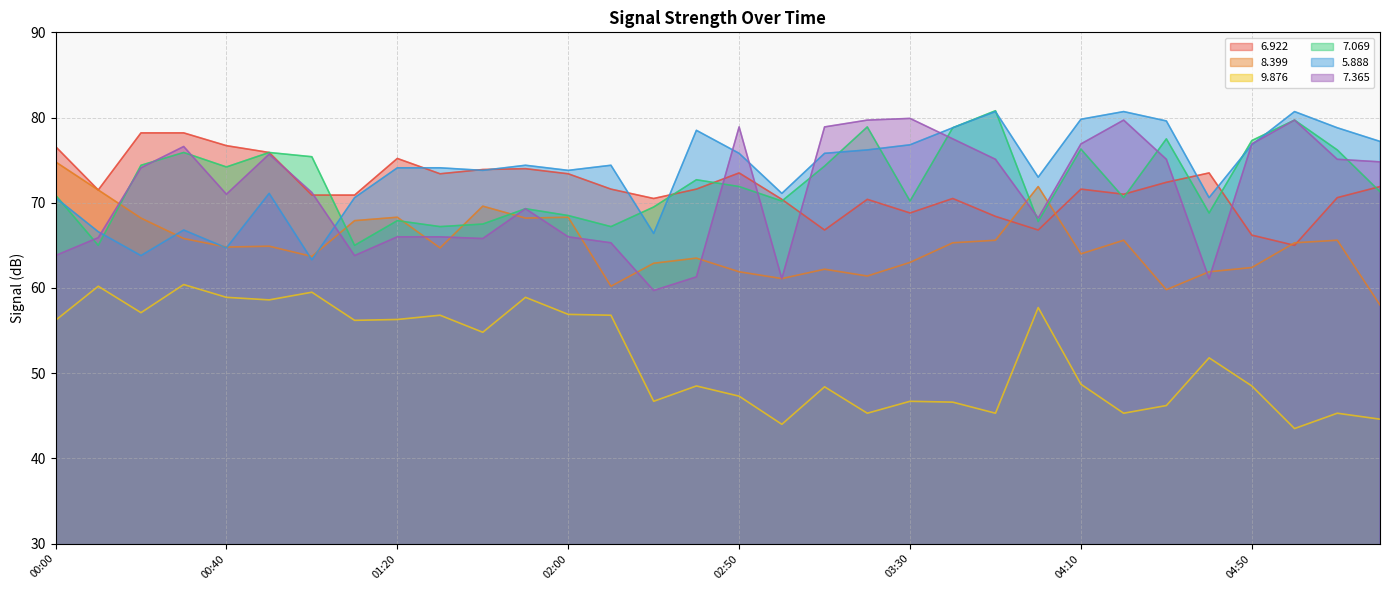

What is the difference between the highest and lowest values at 00:40?

17.8